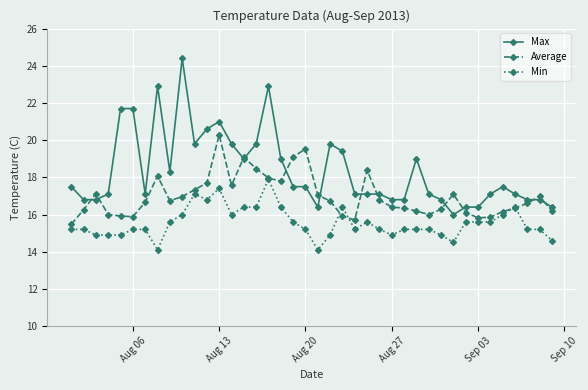

Rank the series by their maximum value, from lowest to highest.

Min, Average, Max